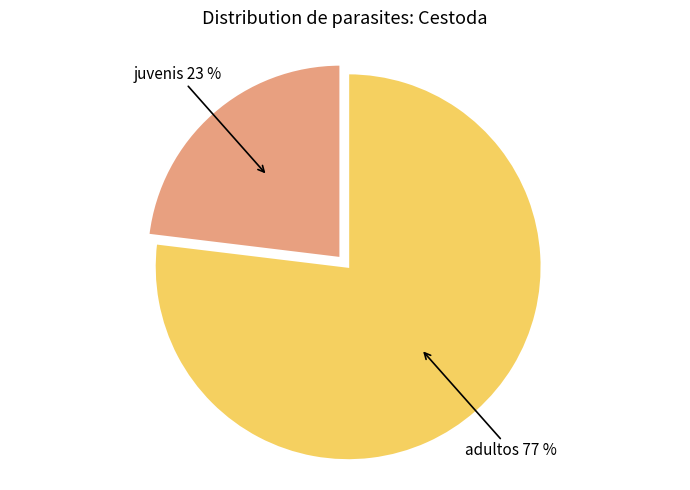

Rank the categories by value from lowest to highest.

juvenis, adultos